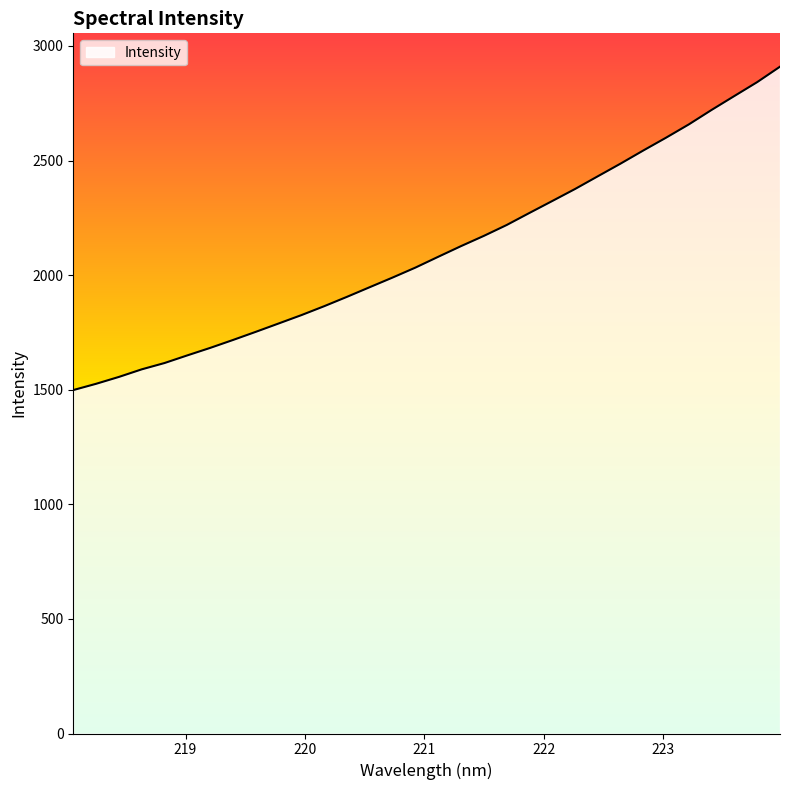

How many lines are shown in the chart?

1